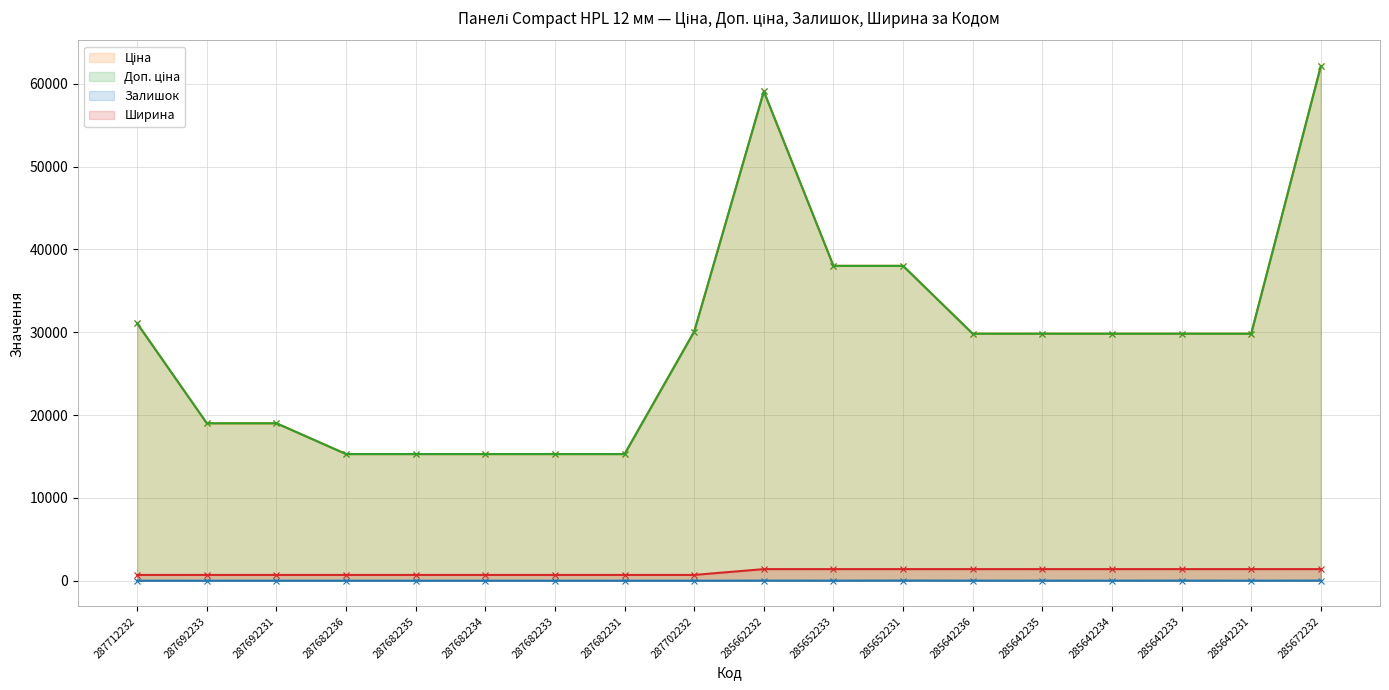

What is the highest value of the Ціна series?

62116.9